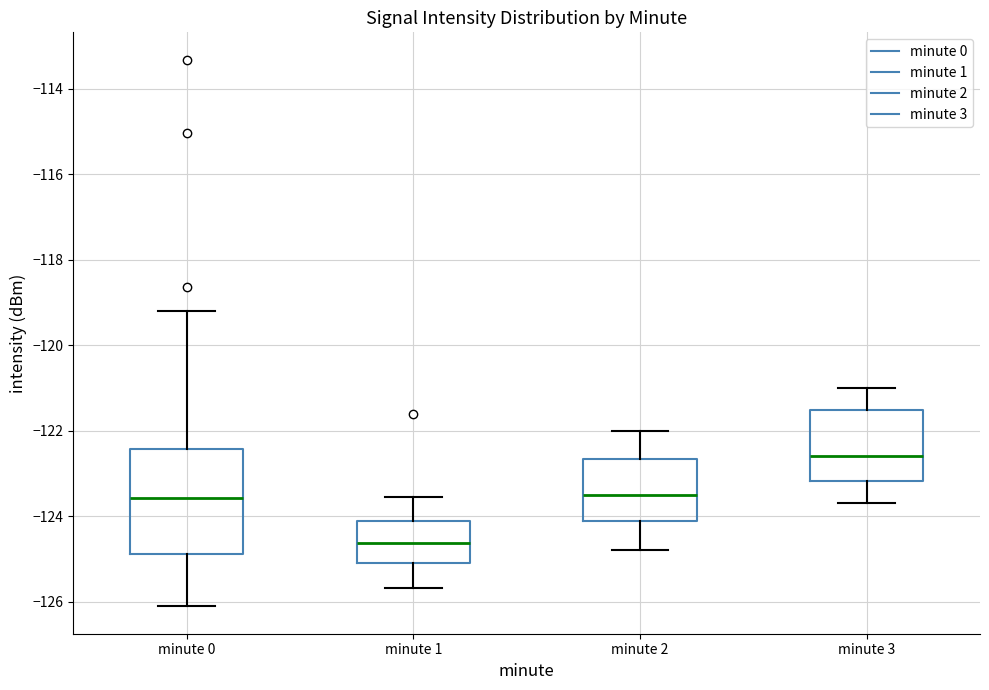

Reading left to right, read every box against the y-axis: the position of its median line, the range the box covers, and the ends of its whiskers. The values are not printed on the chart, so give them approximately, as read against the axis.

minute 0: median -123.6, box -124.8 to -122.4, whiskers -126.2 to -119.2
minute 1: median -124.6, box -125.0 to -124.2, whiskers -125.6 to -123.6
minute 2: median -123.6, box -124.2 to -122.6, whiskers -124.8 to -122.0
minute 3: median -122.6, box -123.2 to -121.6, whiskers -123.6 to -121.0